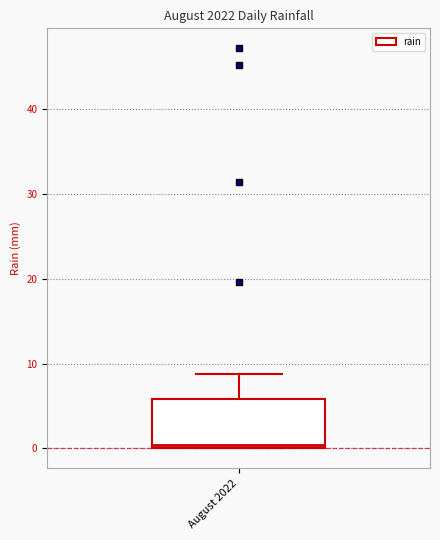

Transcribe this box plot: give where the median line is, the range the box spans, and where the two whiskers end, as read against the y-axis. The values are not printed on the chart, so give them approximately, as read against the axis.

median 0 (just above the box's lower edge), box 0 to 6, whiskers 0 to 9